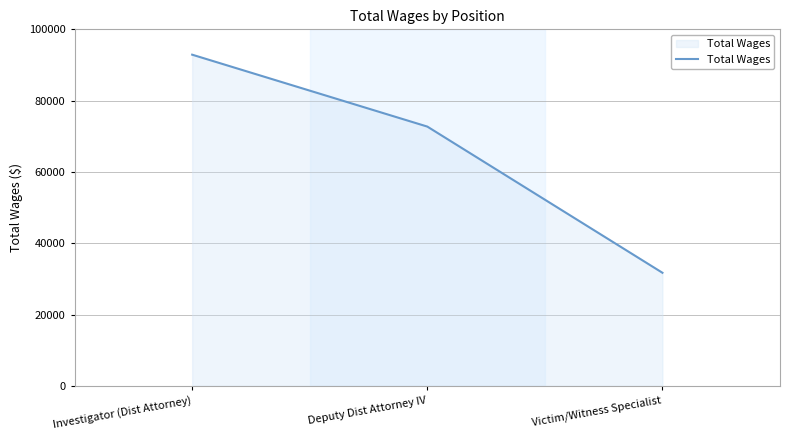

What is the maximum value shown in the chart?

92891